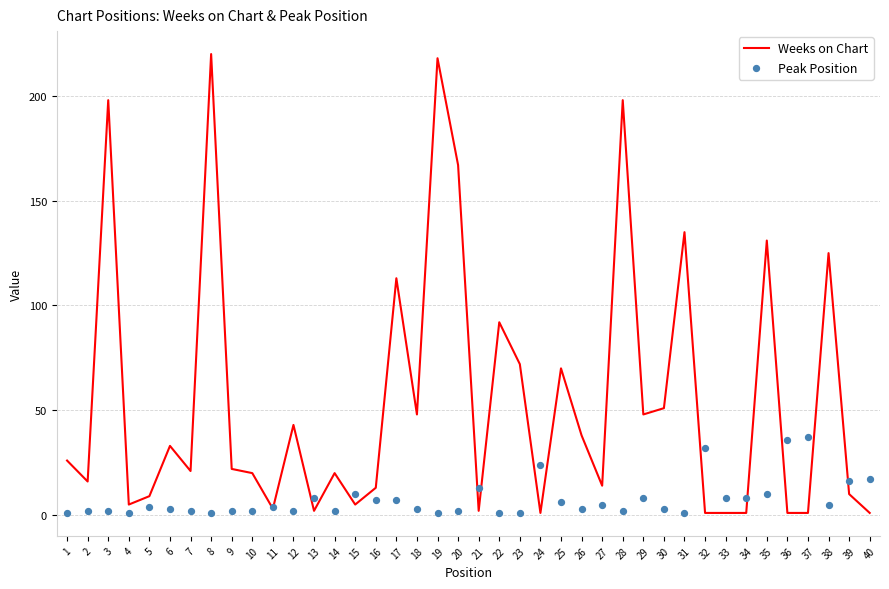

Which series reaches the maximum Y coordinate?

Weeks on Chart